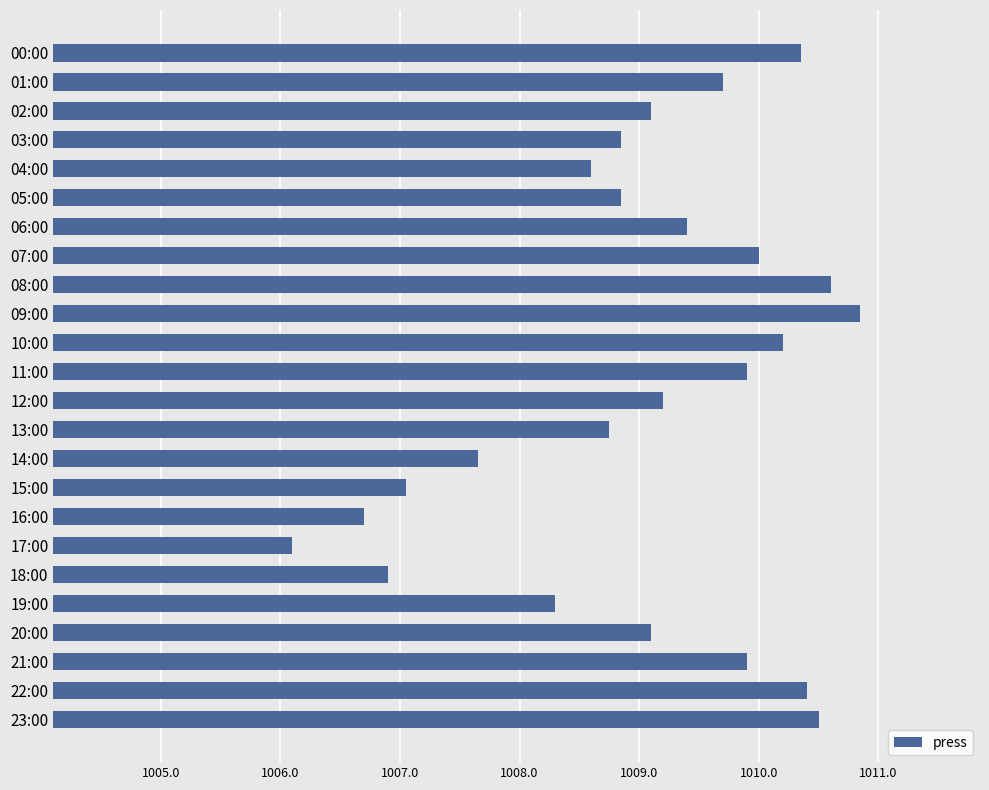

Is it true that the value at 12:00 is 525.9?

False